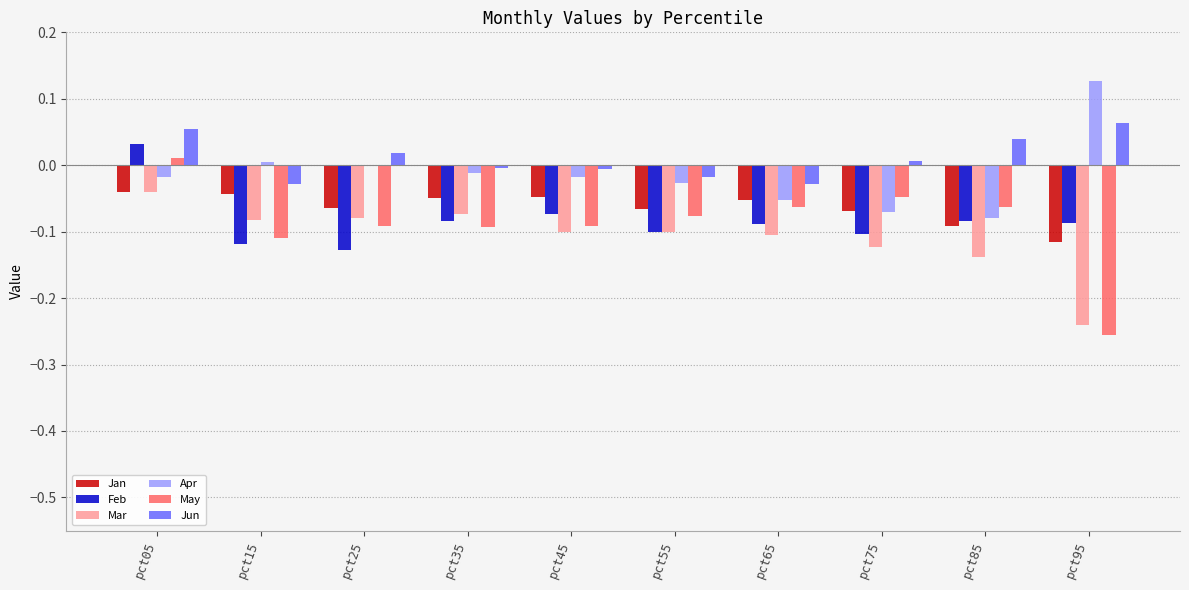

Is the value of Feb at pct05 greater than the value of Mar at pct85?

Yes